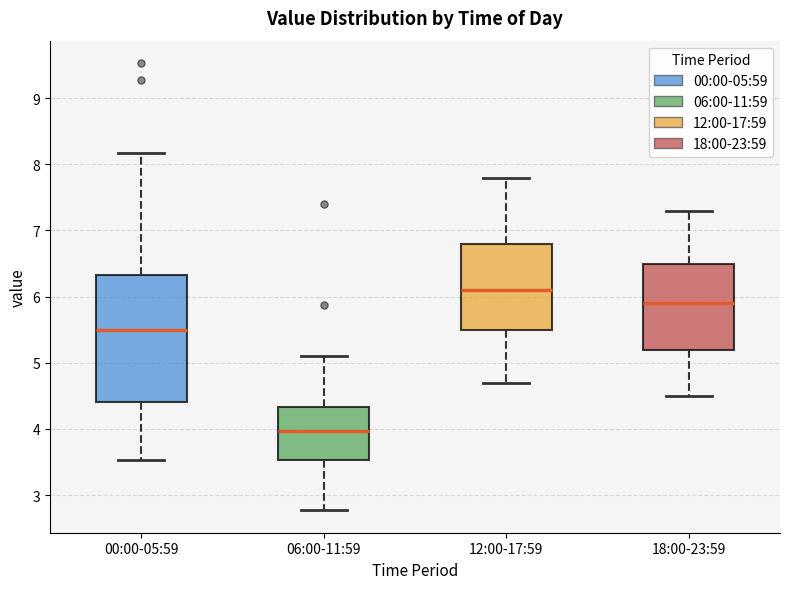

Reading left to right, transcribe this box plot: for each box, give where its median line is, the range the box spans, and where its two whiskers end, as read against the y-axis. The values are not printed on the chart, so give them approximately, as read against the axis.

00:00-05:59: median 5.5, box 4.4 to 6.3, whiskers 3.5 to 8.2
06:00-11:59: median 4.0, box 3.5 to 4.3, whiskers 2.8 to 5.1
12:00-17:59: median 6.1, box 5.5 to 6.8, whiskers 4.7 to 7.8
18:00-23:59: median 5.9, box 5.2 to 6.5, whiskers 4.5 to 7.3